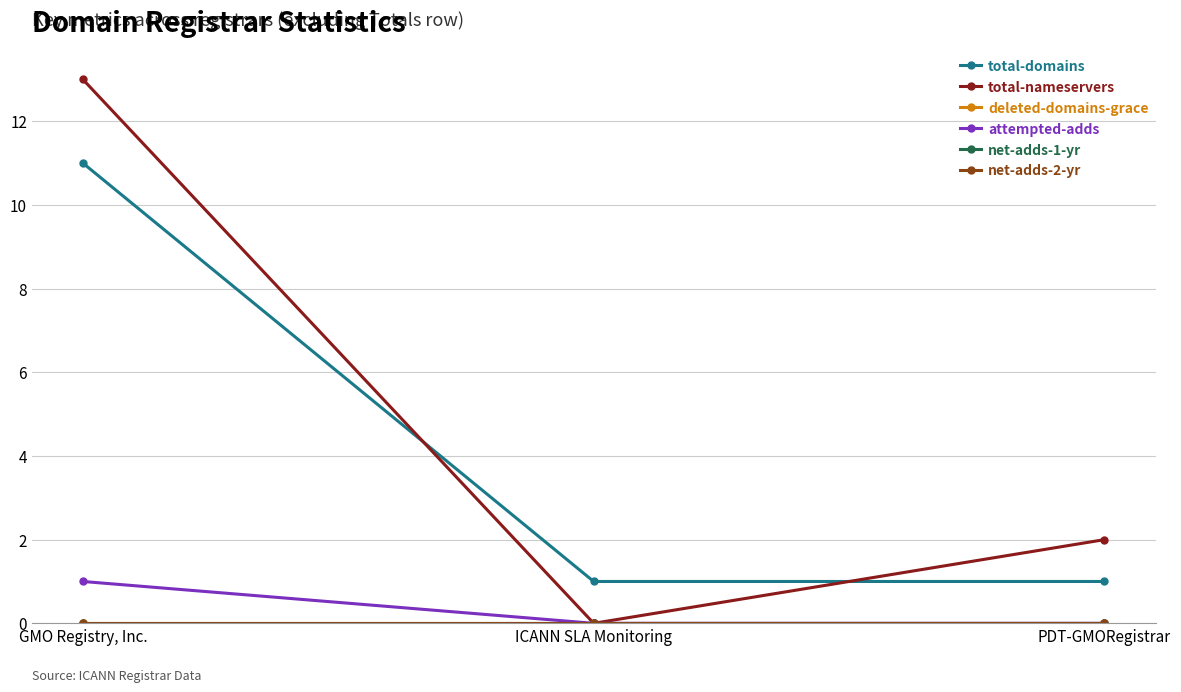

Does the chart have visible grid lines?

Yes